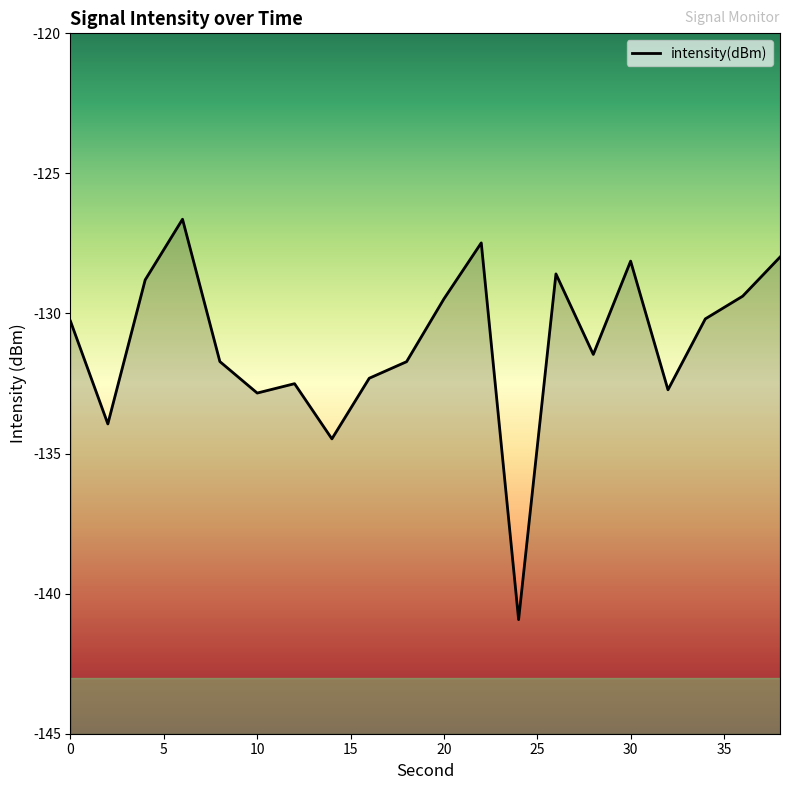

What is the maximum value shown in the chart?

-126.6